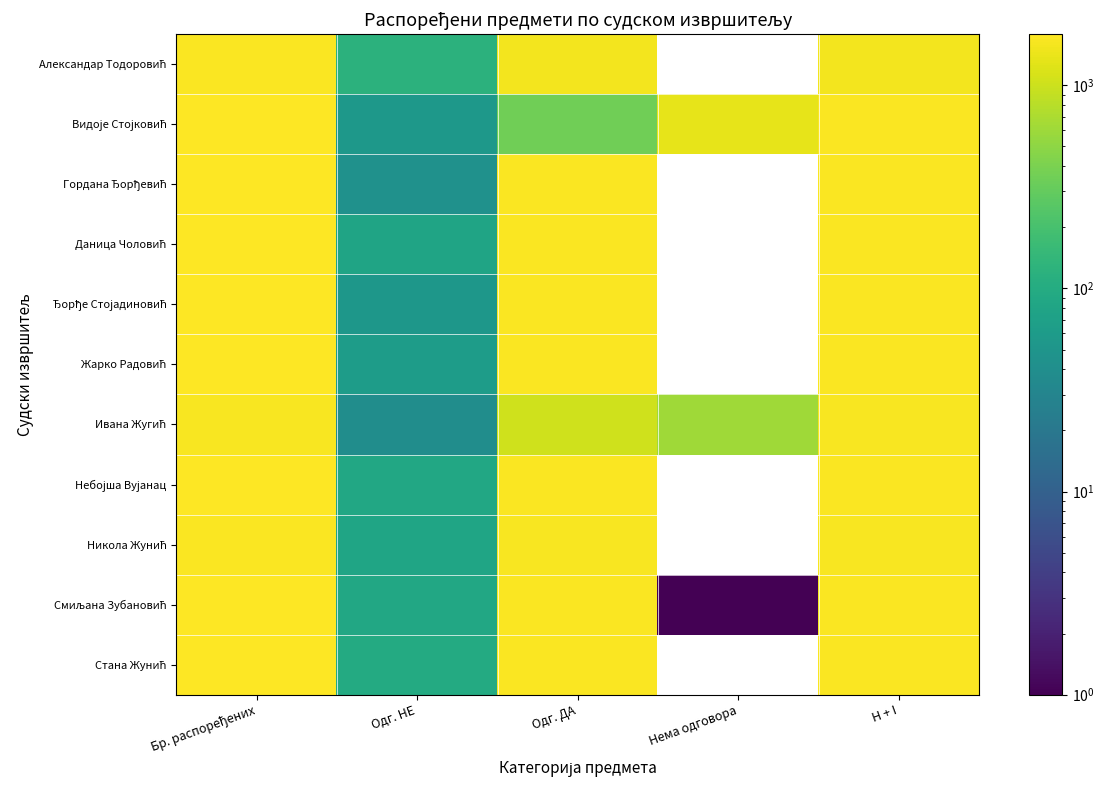

How many values in the Александар Тодоровић series are below 1564?

1